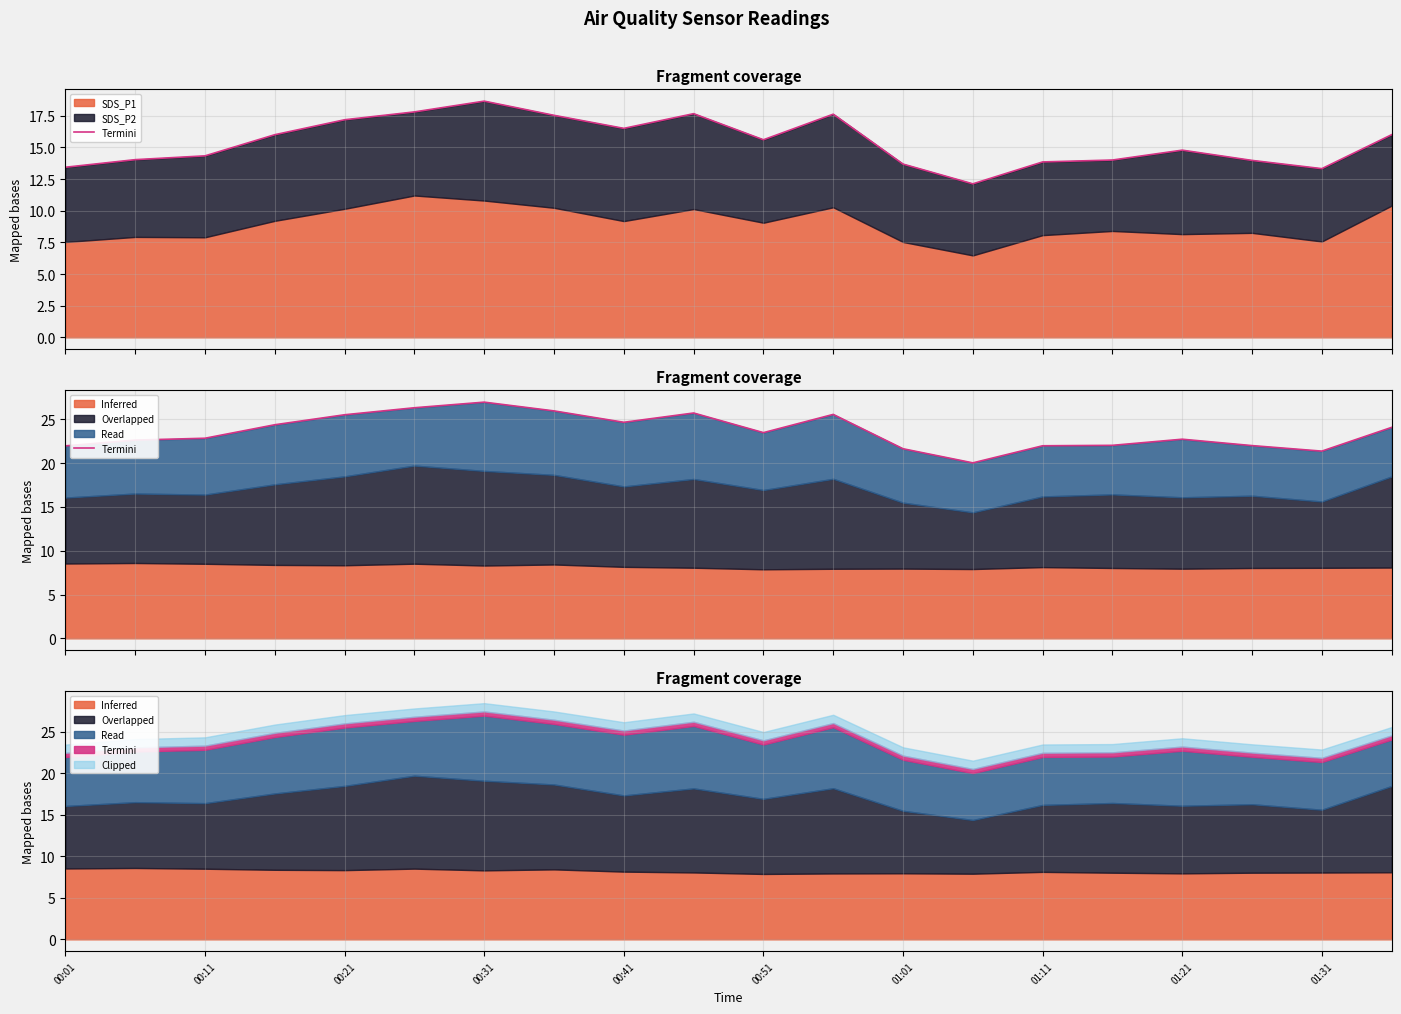

What is the value of the 1st point from the left?

22.0